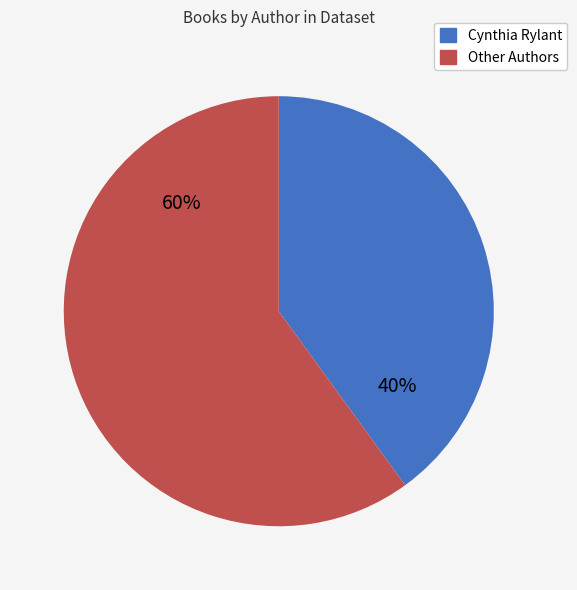

Is there a majority slice in this chart?

Yes